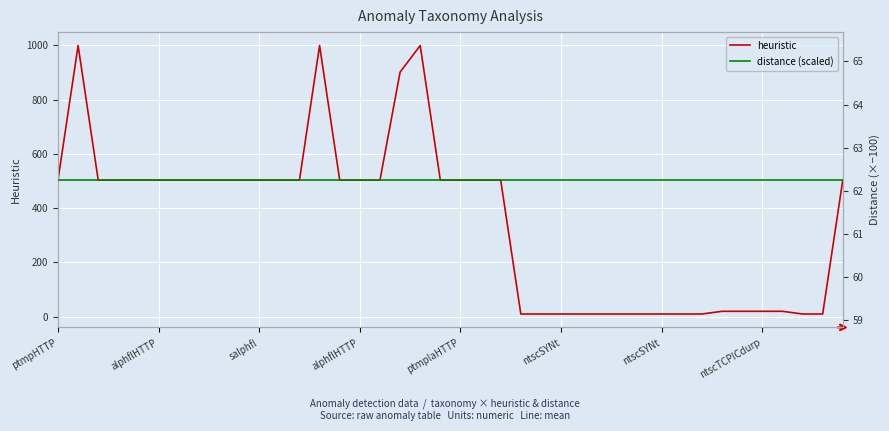

What is the maximum value for distance (scaled)?

62.3